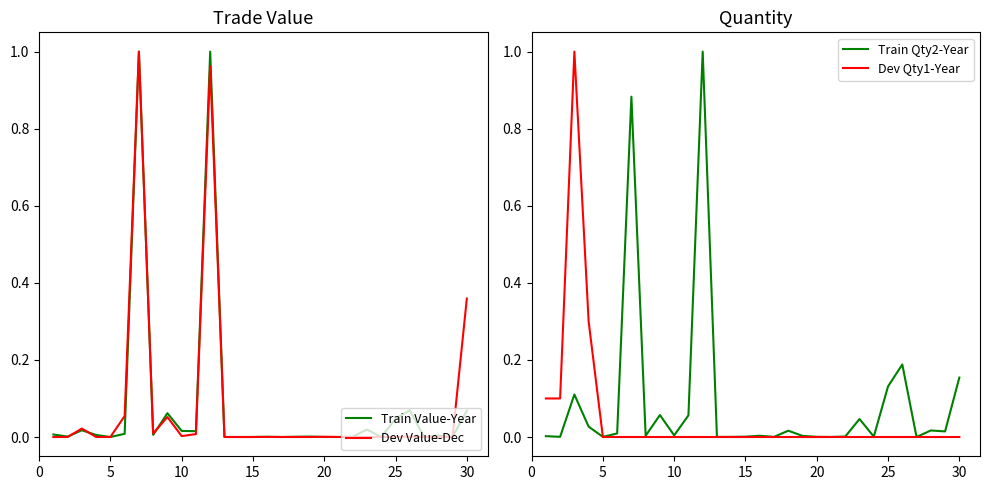

Reading left to right, extract all data points from this chart.

Train Value-Year: 0.0	0.0	0.0	0.0	0.0	0.0	1.0	0.0	0.1	0.0	0.0	1.0	0.0	0.0	0.0	0.0	0.0	0.0	0.0	0.0	0.0	0.0	0.0	0.0	0.0	0.1	0.0	0.0	0.0	0.1
Dev Value-Dec: 0.0	0.0	0.0	0.0	0.0	0.1	1.0	0.0	0.1	0.0	0.0	1.0	0.0	0.0	0.0	0.0	0.0	0.0	0.0	0.0	0.0	0.0	0.0	0.0	0.0	0.0	0.0	0.0	0.0	0.4
Train Qty2-Year: 0.0	0.0	0.1	0.0	0.0	0.0	0.9	0.0	0.1	0.0	0.1	1.0	0.0	0.0	0.0	0.0	0.0	0.0	0.0	0.0	0.0	0.0	0.0	0.0	0.1	0.2	0.0	0.0	0.0	0.2
Dev Qty1-Year: 0.1	0.1	1.0	0.3	0.0	0.0	0.0	0.0	0.0	0.0	0.0	0.0	0.0	0.0	0.0	0.0	0.0	0.0	0.0	0.0	0.0	0.0	0.0	0.0	0.0	0.0	0.0	0.0	0.0	0.0